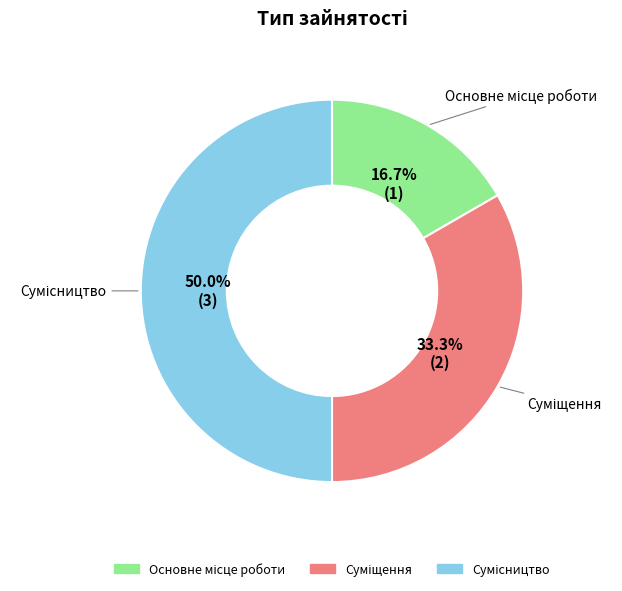

Is it true that Основне місце роботи is 28% of the pie?

False